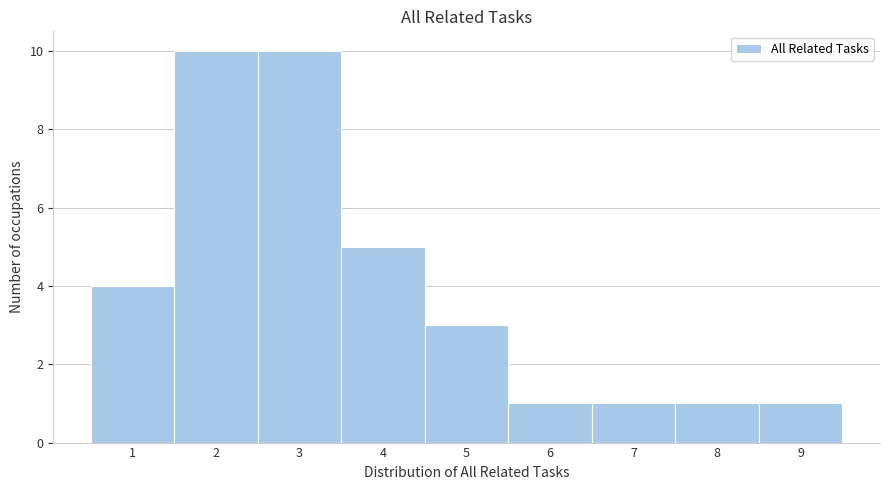

Reading left to right, transcribe this chart: for each bar, give the range it covers on the x-axis and its height. The values are not printed on the chart, so give them approximately, as read against the axis.

0.5 to 1.5: 4
1.5 to 2.5: 10
2.5 to 3.5: 10
3.5 to 4.5: 5
4.5 to 5.5: 3
5.5 to 6.5: 1
6.5 to 7.5: 1
7.5 to 8.5: 1
8.5 to 9.5: 1